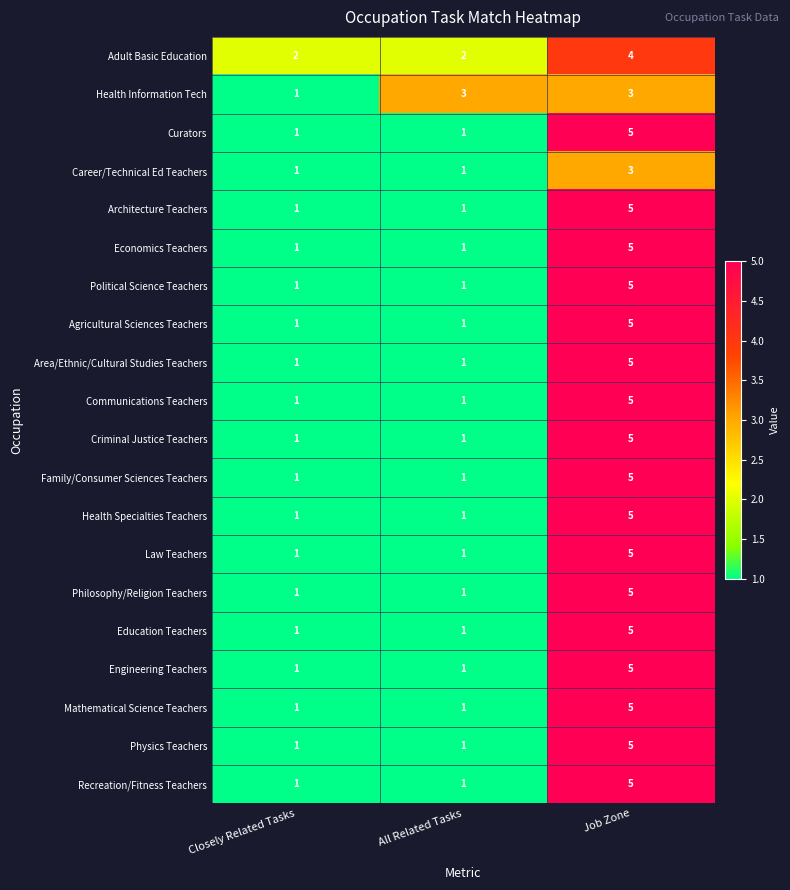

Is it true that Health Information Tech equals 4 at All Related Tasks?

False